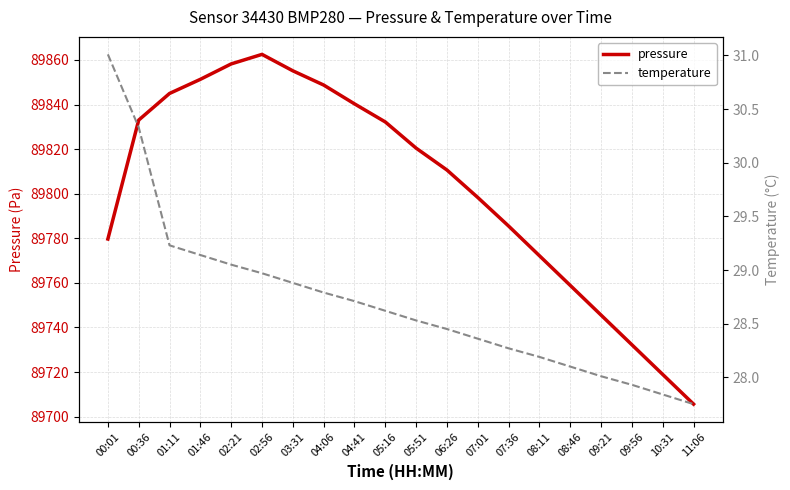

What is the value of the temperature point at the 13th from the left?

28.4